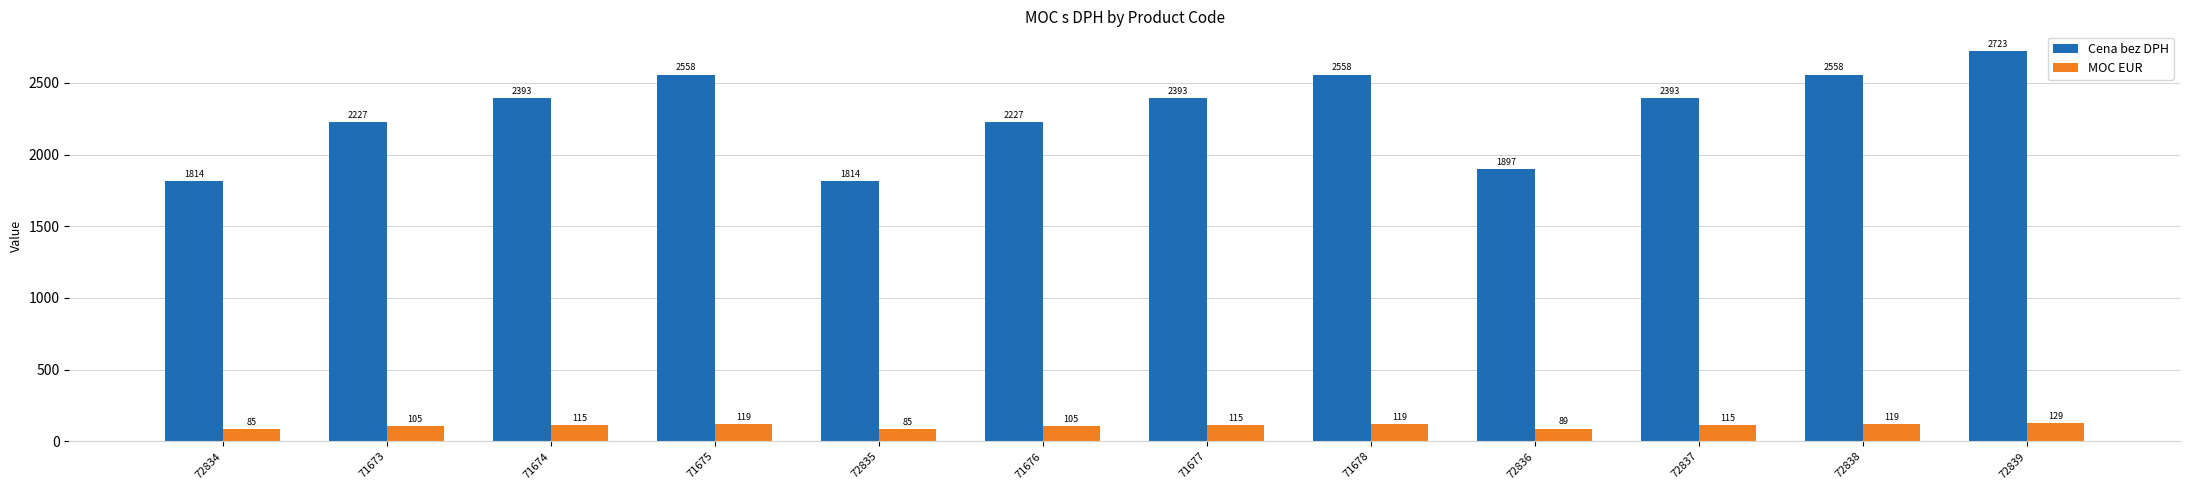

At which category is the sum across all series the highest?

72839